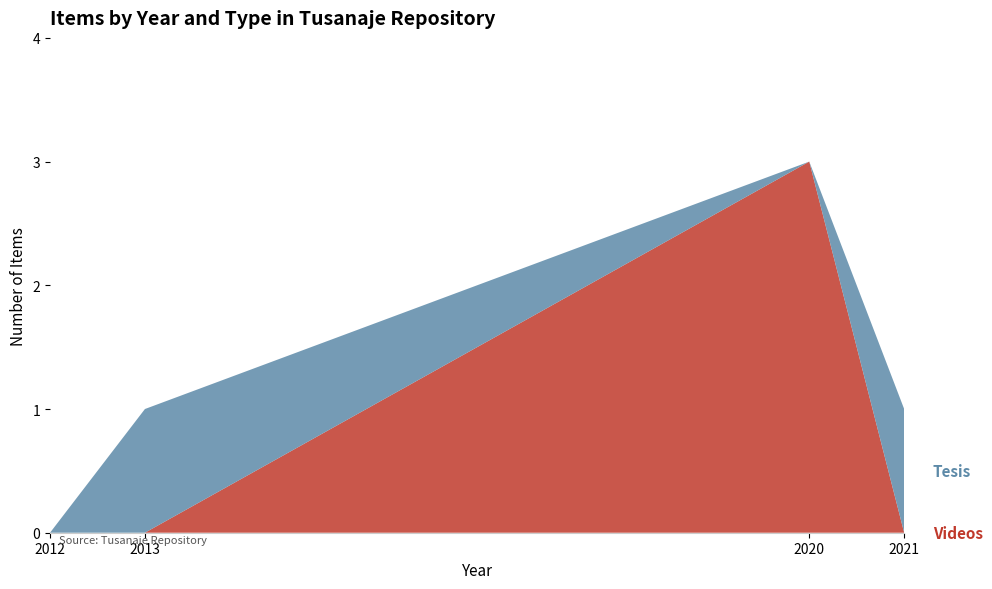

Reading left to right, transcribe all the data shown in this chart.

Videos: 0	0	3	0
Tesis: 0	1	0	1